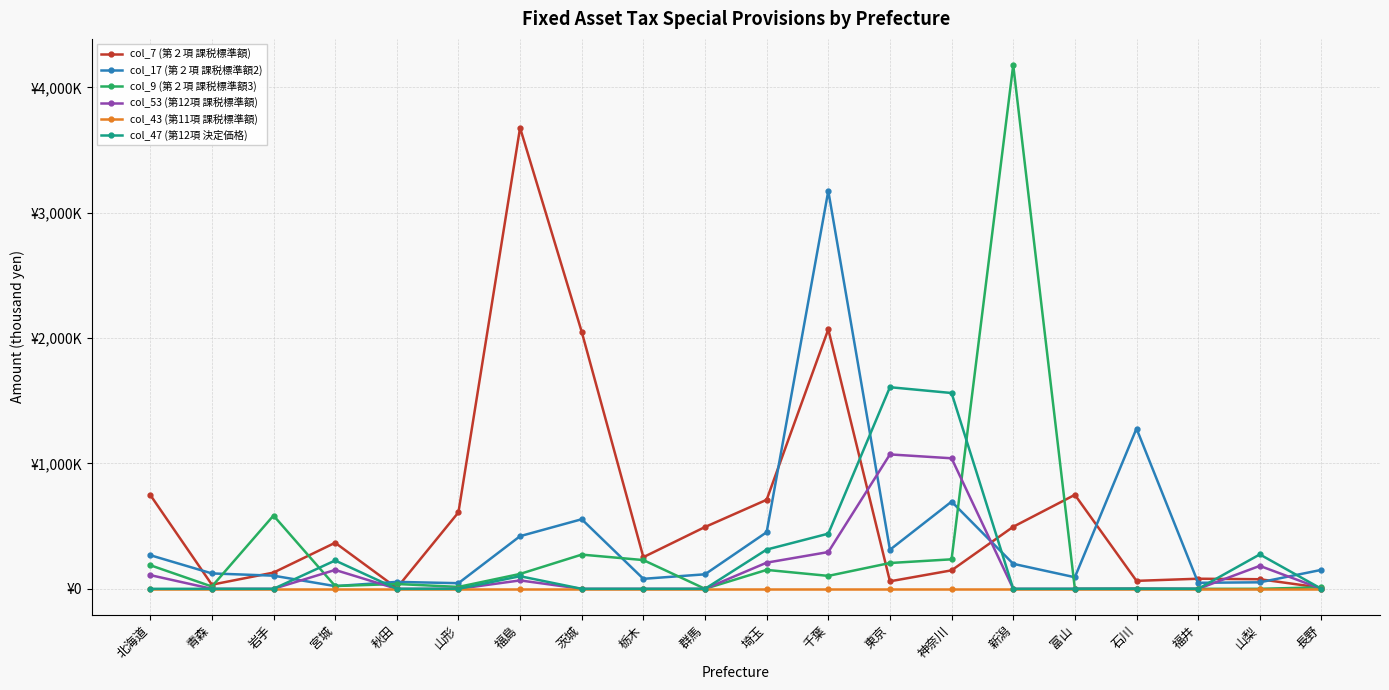

Reading left to right, transcribe all the data shown in this chart.

col_7 (第２項 課税標準額): 749411	33091	129484	367391	6309	609771	3677114	2049807	252493	492971	710198	2069681	59909	147462	494905	749747	63514	80603	76507	8706
col_17 (第２項 課税標準額2): 268391	122893	104849	21538	55260	44975	420054	555035	79749	115840	451580	3173877	311447	695537	199432	92338	1278328	48160	51896	151244
col_9 (第２項 課税標準額3): 188401	18307	584452	22285	38585	15208	118856	272942	229358	91	150981	103229	205918	235380	4177300	203	2174	0	0	12403
col_53 (第12項 課税標準額): 109434	0	0	150644	0	0	67017	0	0	0	208707	293352	1072057	1041155	0	0	0	0	182991	0
col_43 (第11項 課税標準額): 0	0	0	0	0	0	0	0	0	0	0	0	0	0	0	0	0	0	0	0
col_47 (第12項 決定価格): 0	0	0	225967	0	0	100525	0	0	0	313061	440028	1608085	1561734	0	0	0	0	274484	0